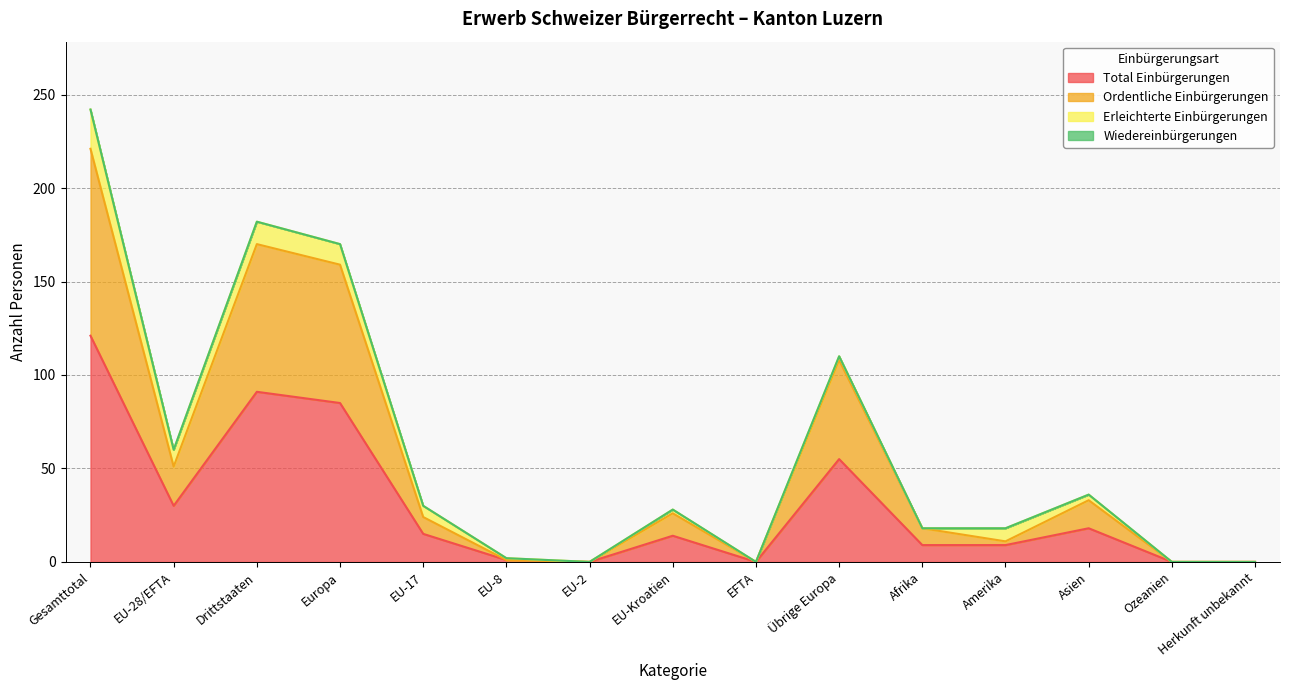

Which category has the highest value in the Total Einbürgerungen series?

Gesamttotal